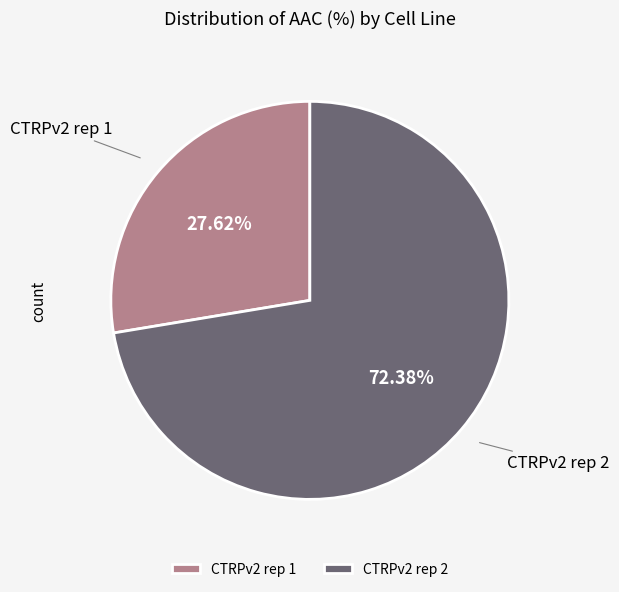

How many slices are in this pie chart?

2